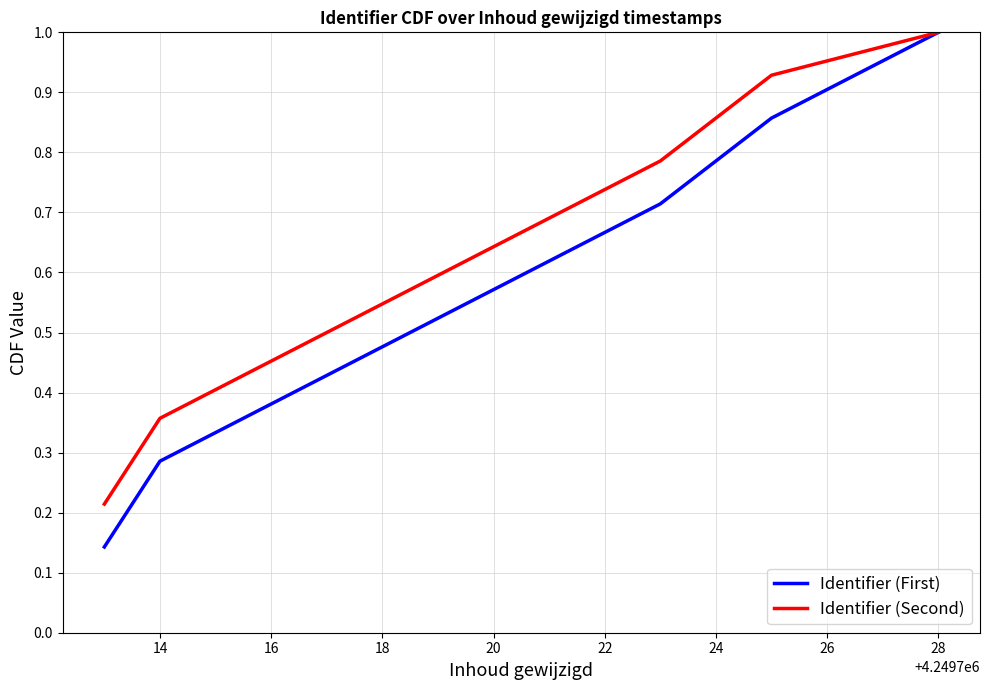

What is the maximum value shown in the chart?

1.0